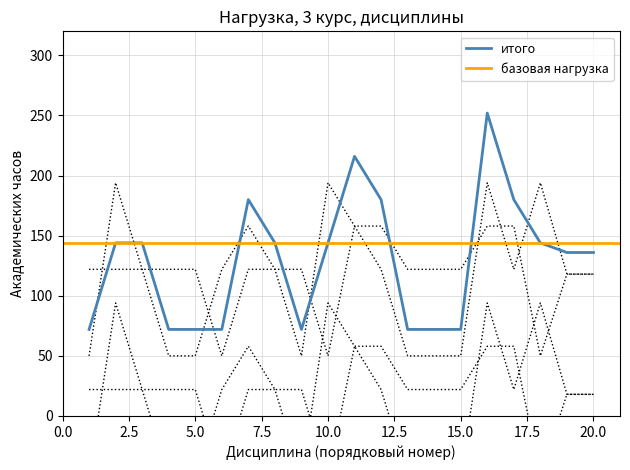

What is the lowest value of the итого series?

72